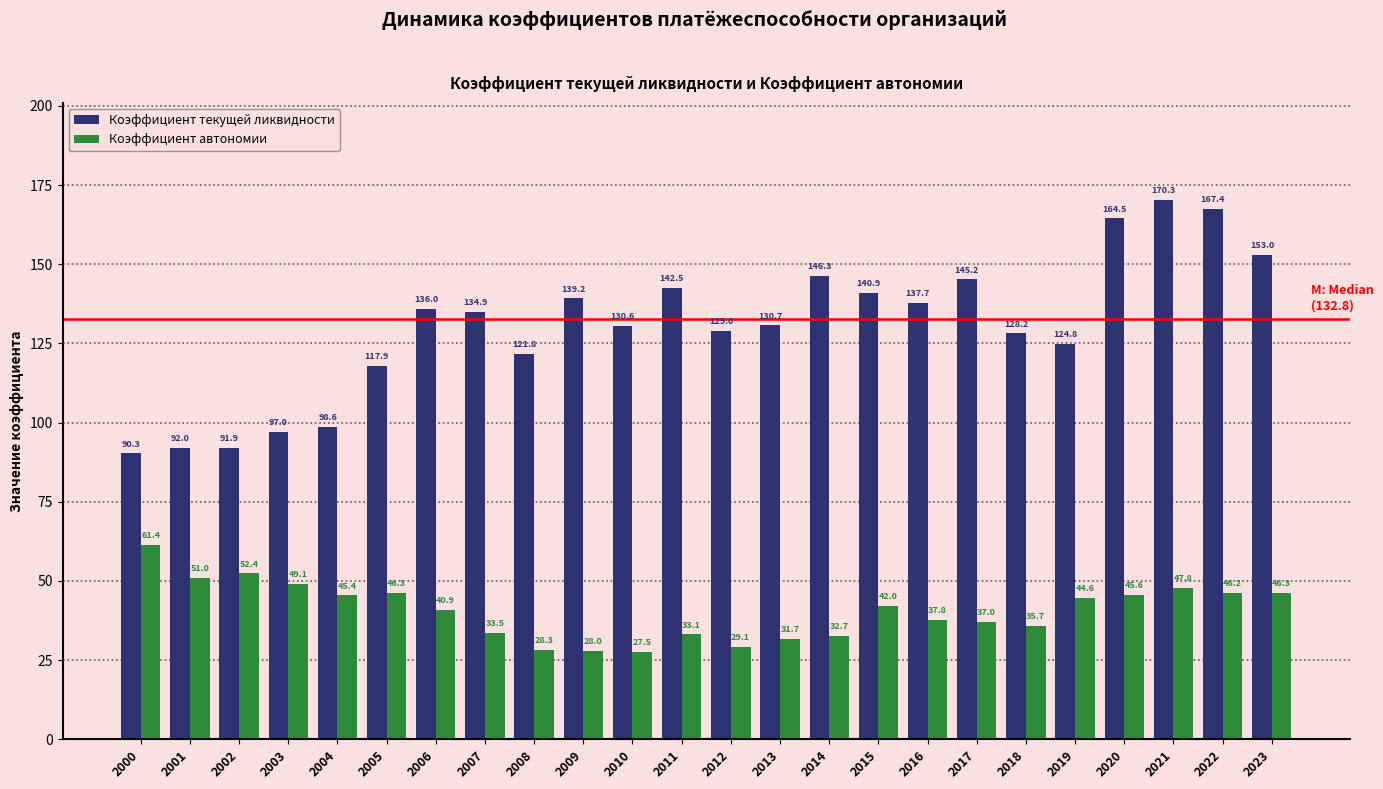

Reading right to left, transcribe all the data shown in this chart.

Коэффициент текущей ликвидности: 2023=153.0	2022=167.4	2021=170.3	2020=164.5	2019=124.8	2018=128.2	2017=145.2	2016=137.7	2015=140.9	2014=146.3	2013=130.7	2012=129.0	2011=142.5	2010=130.6	2009=139.2	2008=121.8	2007=134.9	2006=136.0	2005=117.9	2004=98.6	2003=97.0	2002=91.9	2001=92.0	2000=90.3
Коэффициент автономии: 2023=46.3	2022=46.2	2021=47.8	2020=45.6	2019=44.6	2018=35.7	2017=37.0	2016=37.8	2015=42.0	2014=32.7	2013=31.7	2012=29.1	2011=33.1	2010=27.5	2009=28.0	2008=28.3	2007=33.5	2006=40.9	2005=46.3	2004=45.4	2003=49.1	2002=52.4	2001=51.0	2000=61.4